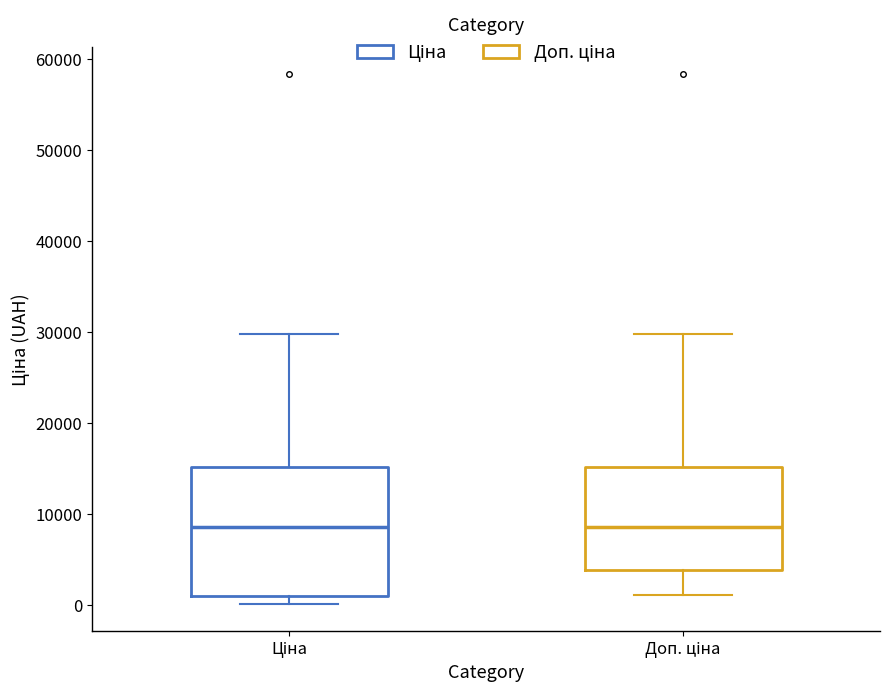

Reading left to right, read every box against the y-axis: the position of its median line, the range the box covers, and the ends of its whiskers. The values are not printed on the chart, so give them approximately, as read against the axis.

Ціна: median 8000, box 1000 to 15000, whiskers 0 to 30000
Доп. ціна: median 8000, box 4000 to 15000, whiskers 1000 to 30000